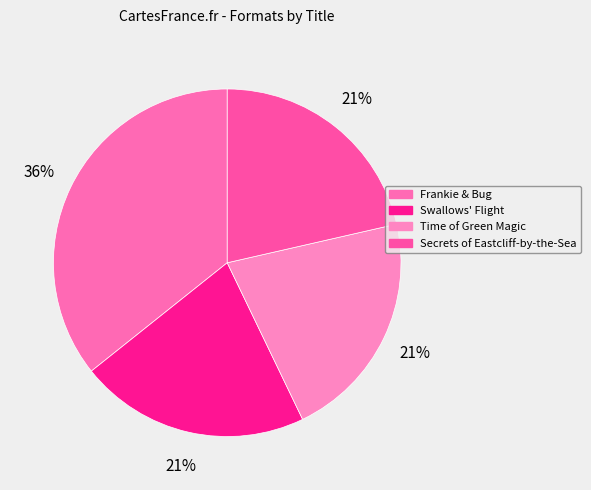

To the nearest percent, what portion does Frankie & Bug represent?

36%